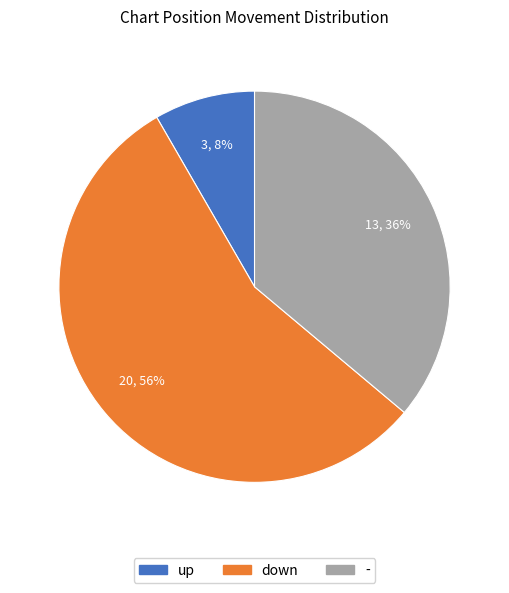

To the nearest percent, what portion does - represent?

36%